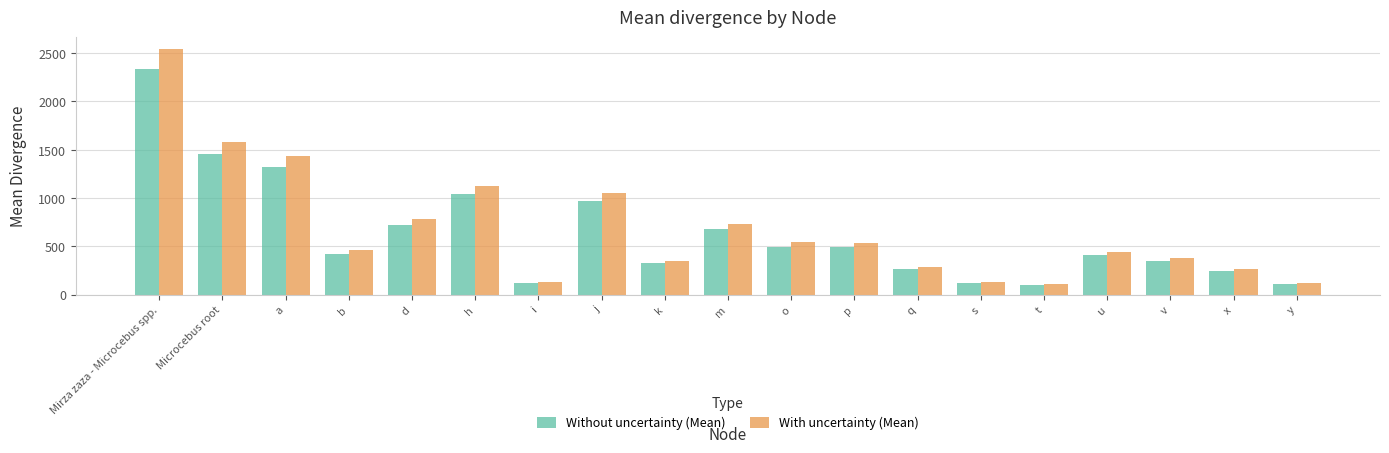

Which series has the largest range (max minus min)?

With uncertainty (Mean)